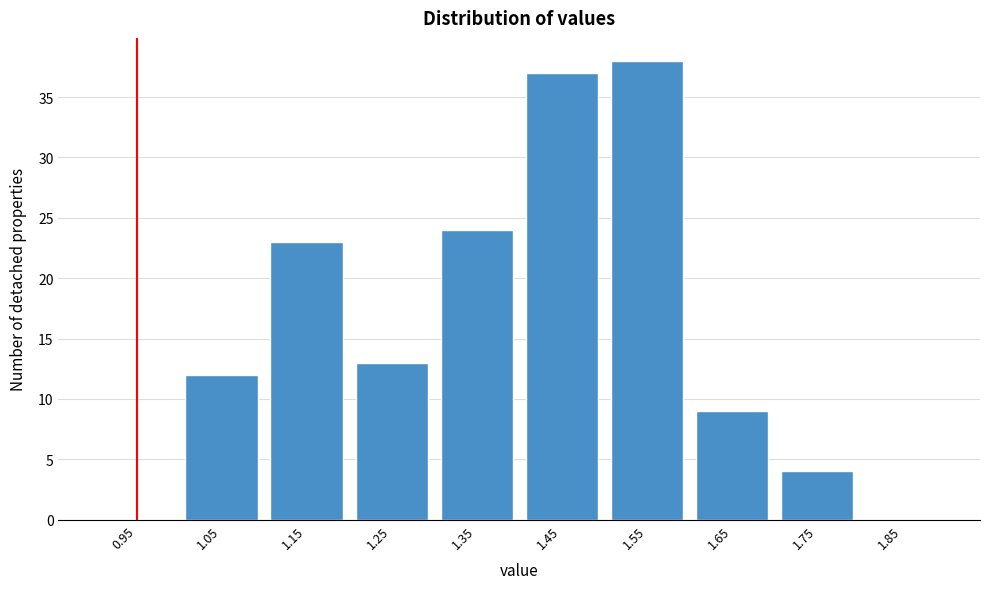

Reading right to left, list all the values displayed in this chart.

1.85=0	1.75=4	1.65=9	1.55=38	1.45=37	1.35=24	1.25=13	1.15=23	1.05=12	0.95=0